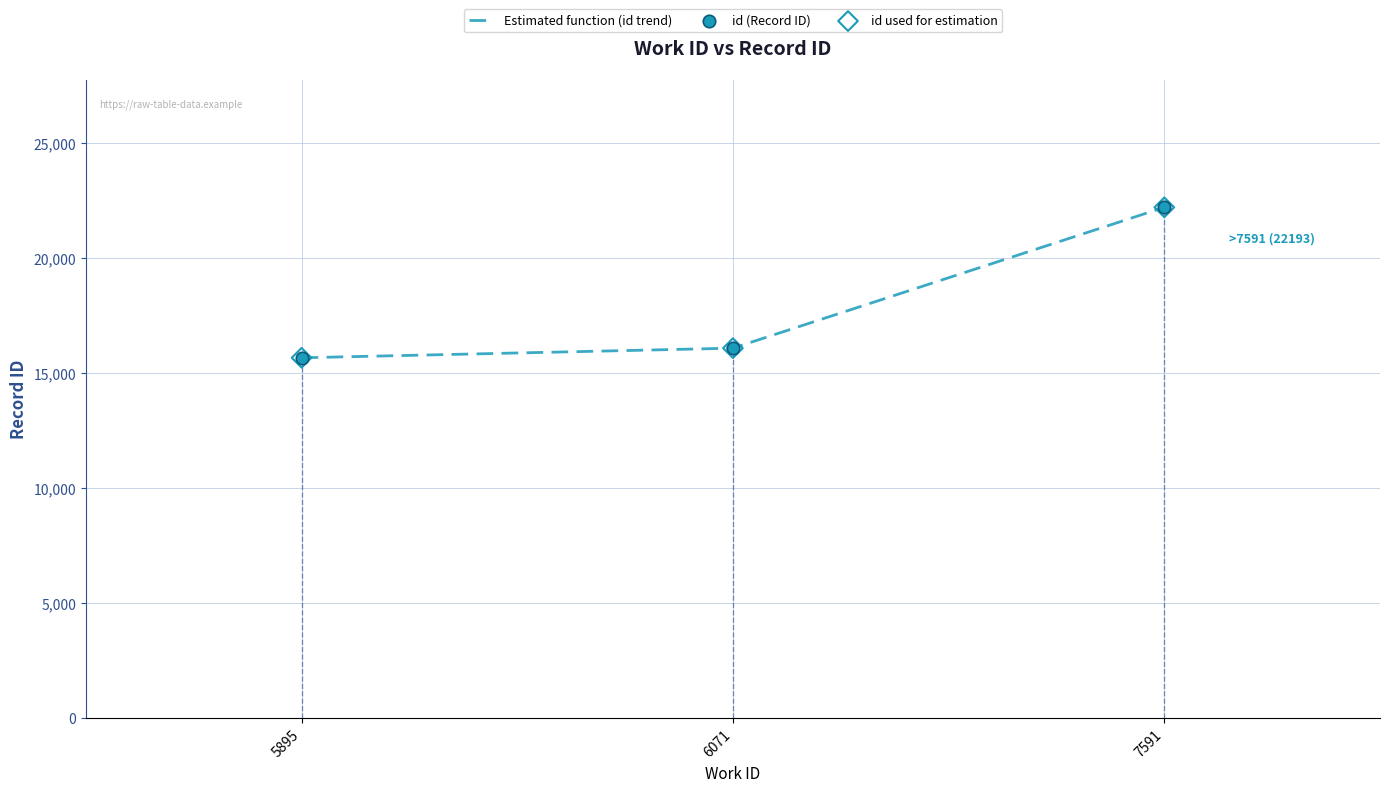

What is the change in value from 5895 to 7591?

+6540